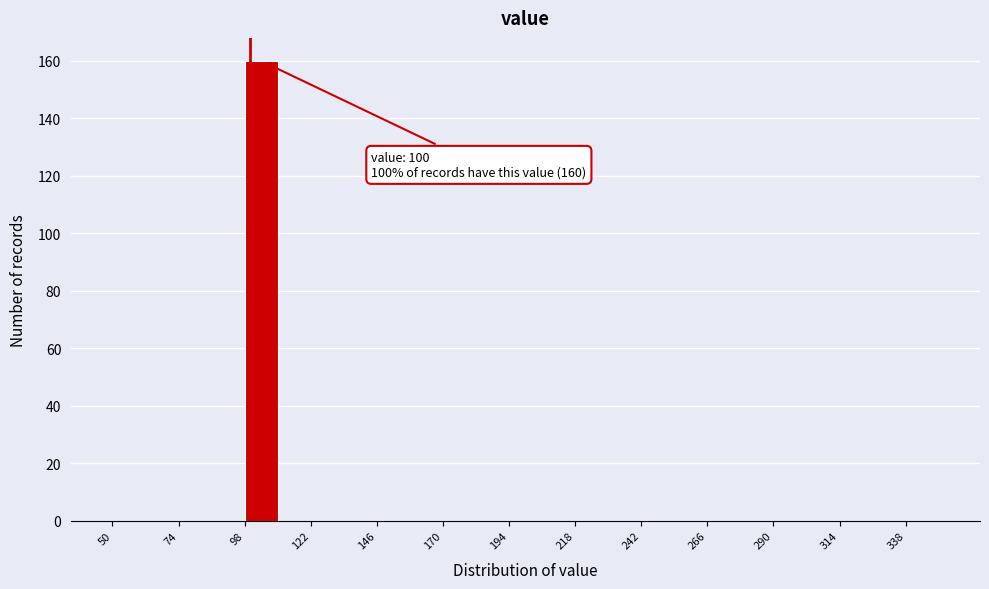

Around what value on the x-axis is the tallest bar? Give the approximate position of its centre, as read against the axis.

105